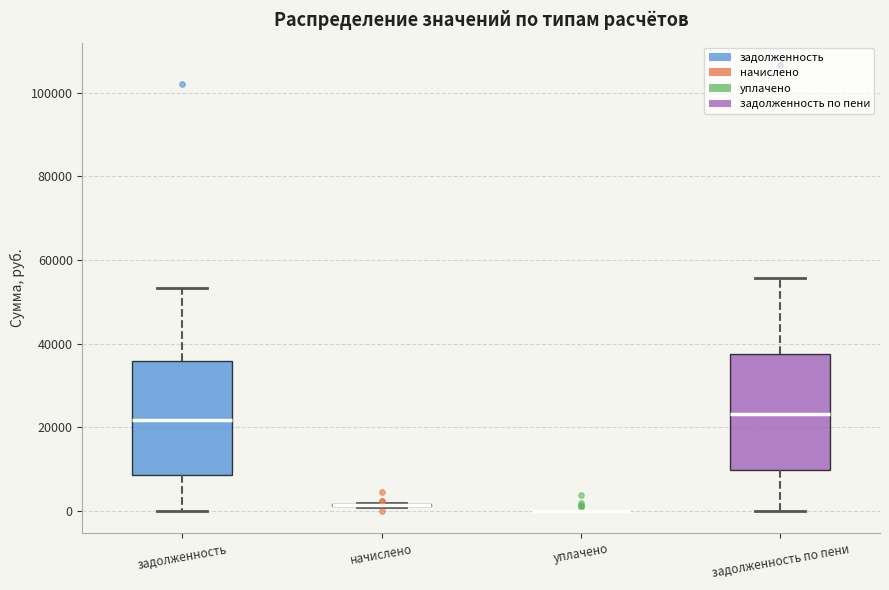

Reading left to right, read every box against the y-axis: the position of its median line, the range the box covers, and the ends of its whiskers. The values are not printed on the chart, so give them approximately, as read against the axis.

задолженность: median 22000, box 8000 to 36000, whiskers 0 to 54000
начислено: box collapsed to a line at 2000, whiskers 0 to 2000
уплачено: box collapsed to a line at 0, whiskers 0 to 0
задолженность по пени: median 24000, box 10000 to 38000, whiskers 0 to 56000